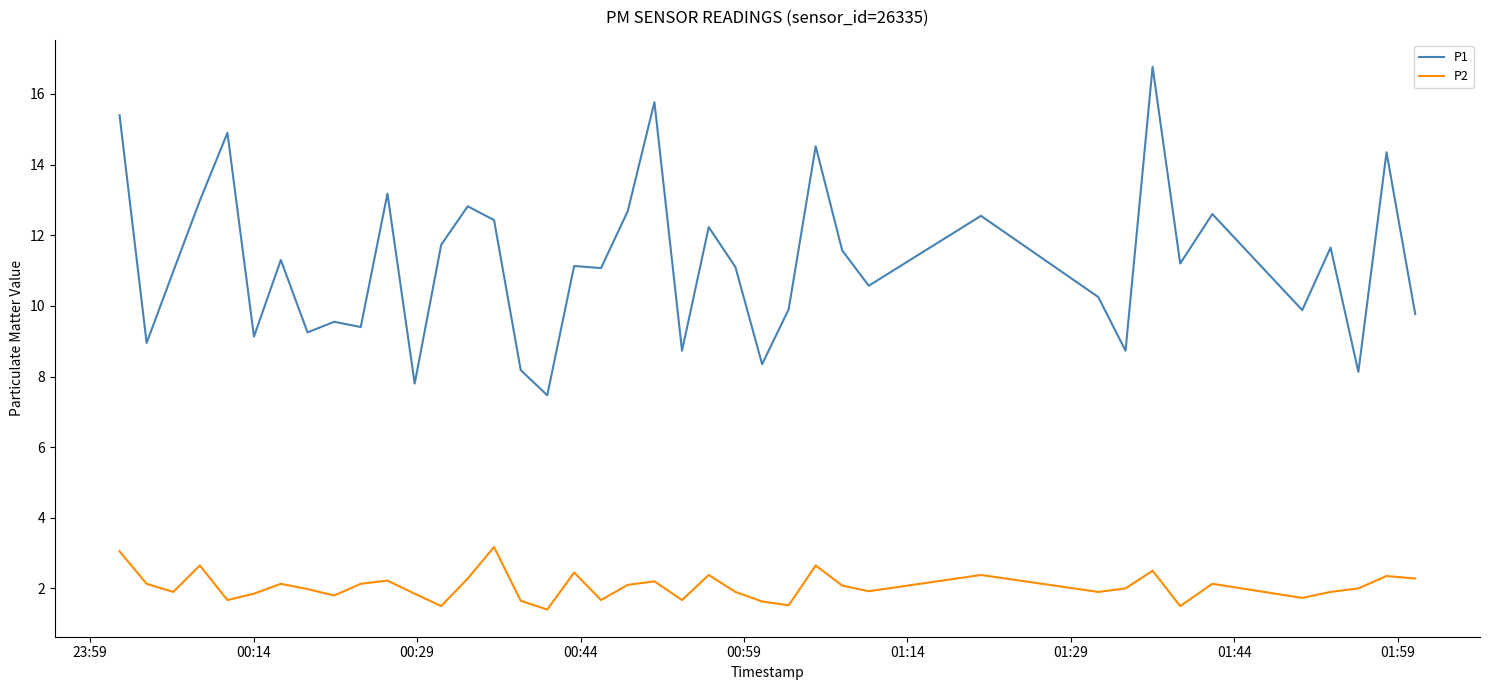

List the series in order of their overall mean, lowest first.

P2, P1